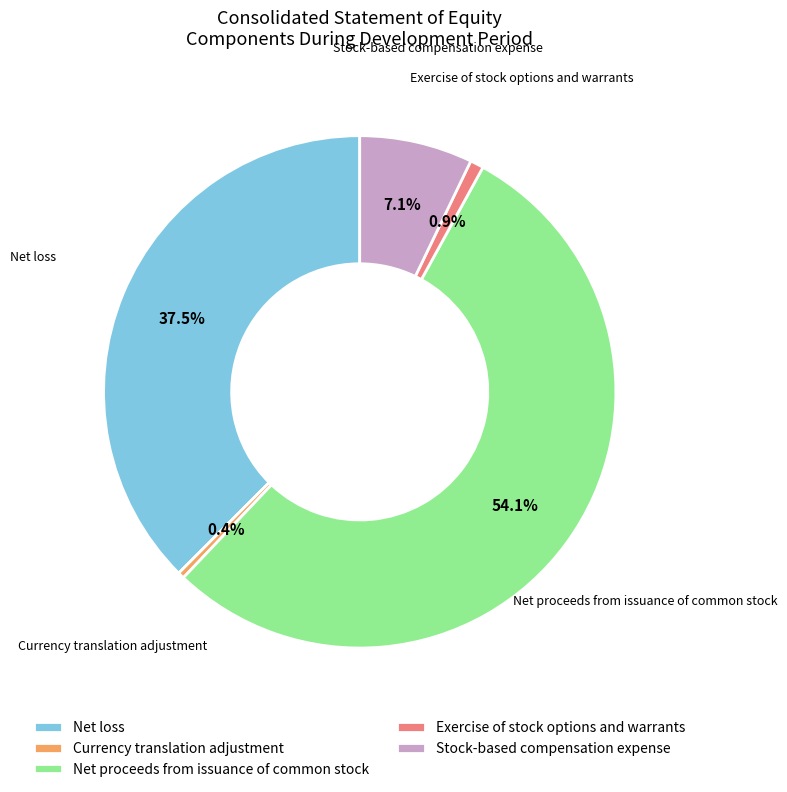

What is the largest slice in the pie chart?

Net proceeds from issuance of common stock